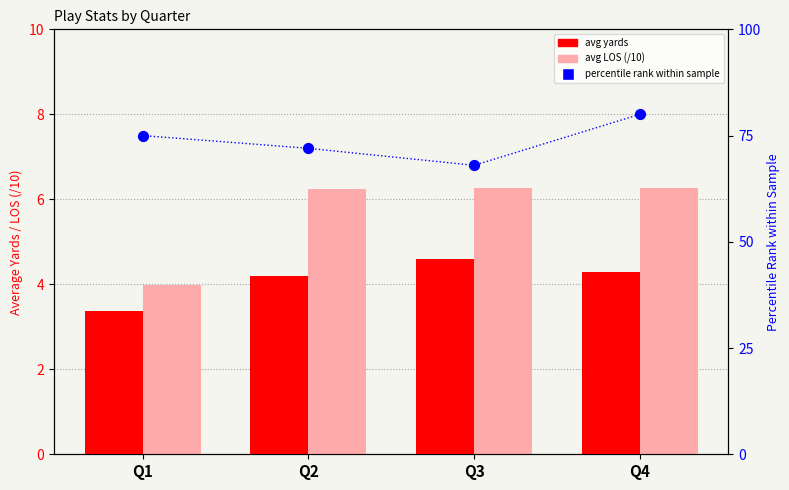

Is the value of avg LOS (/10) at Q3 greater than the value of percentile rank at Q1?

No